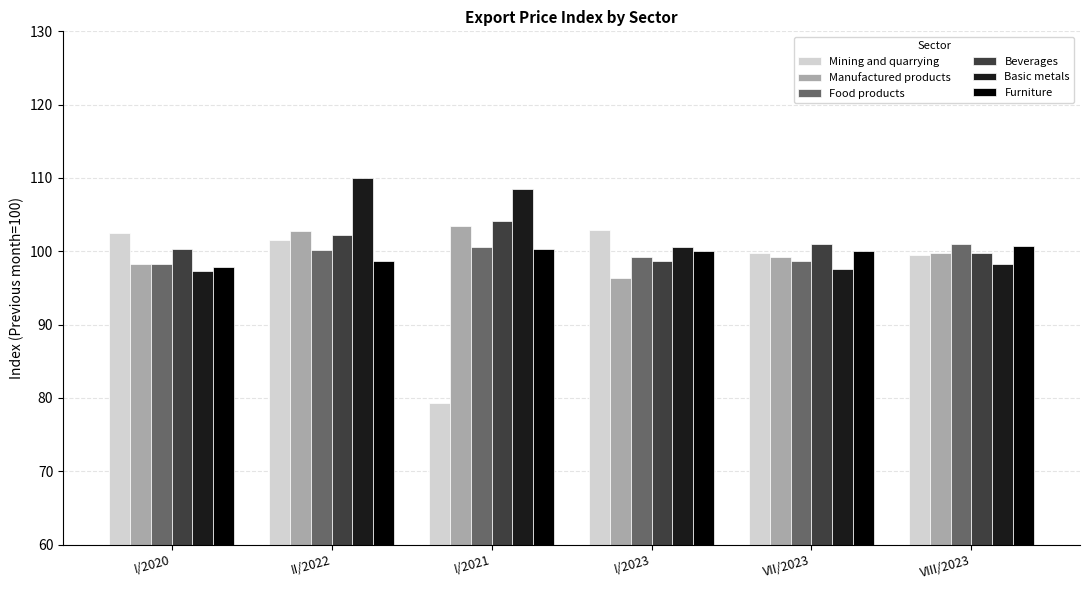

How many values in the Food products series exceed 100?

3